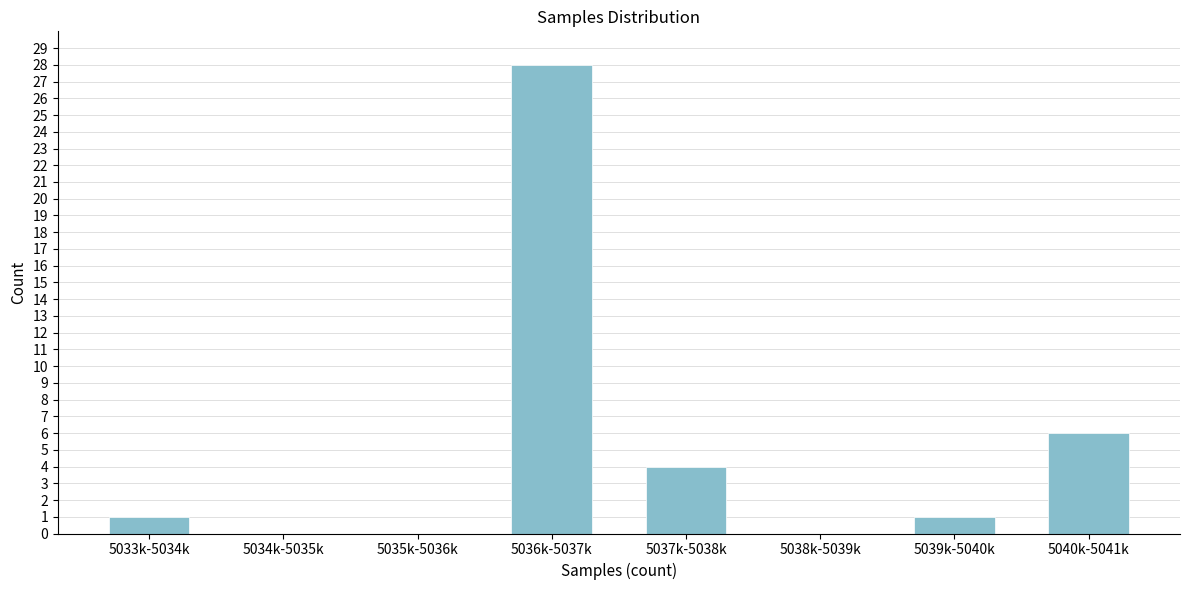

Reading left to right, what are all the values shown in this chart?

5033k-5034k=1	5034k-5035k=0	5035k-5036k=0	5036k-5037k=28	5037k-5038k=4	5038k-5039k=0	5039k-5040k=1	5040k-5041k=6